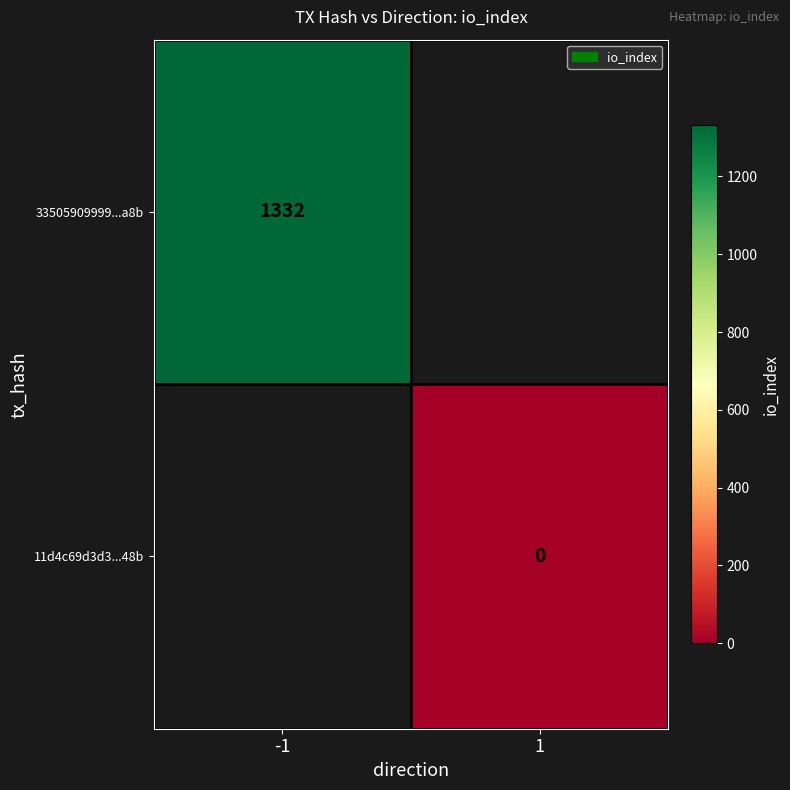

At how many categories does at least one series exceed 380?

1